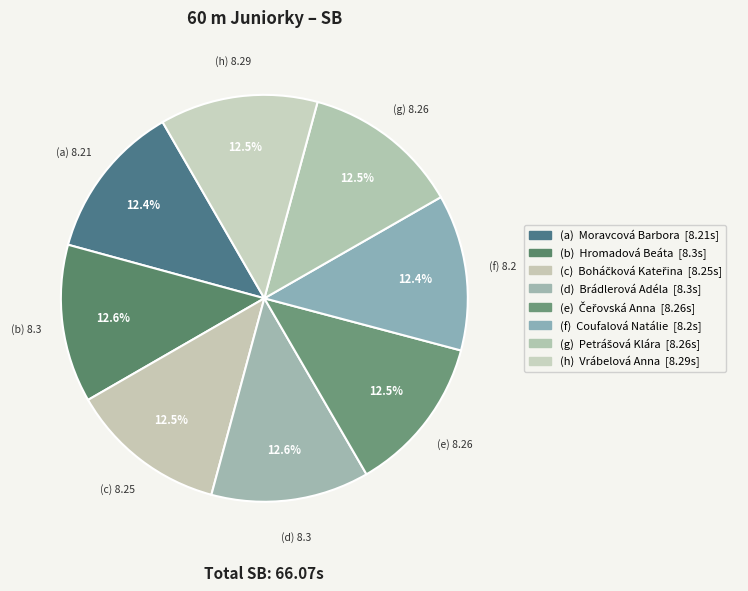

How many slices are in this pie chart?

8